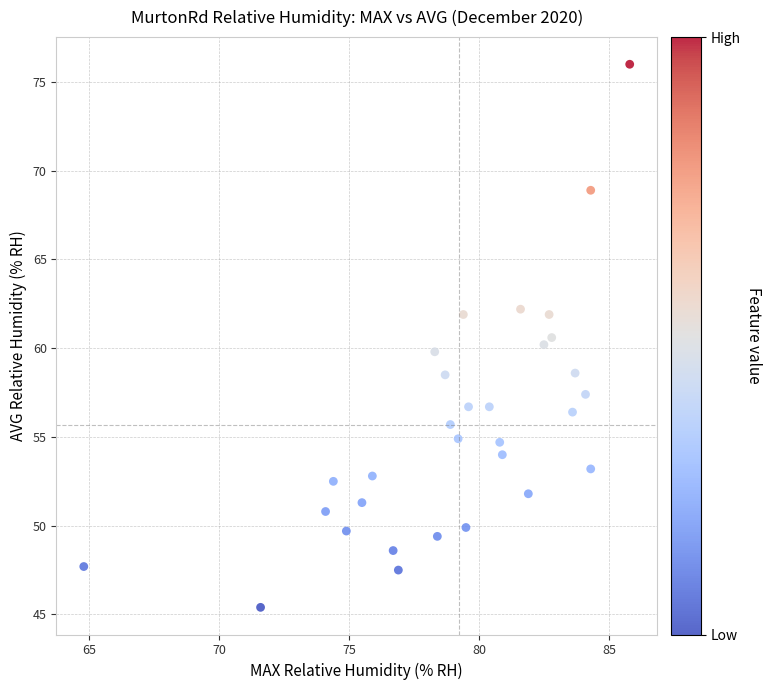

What is the range of Y values (max minus min)?

30.6